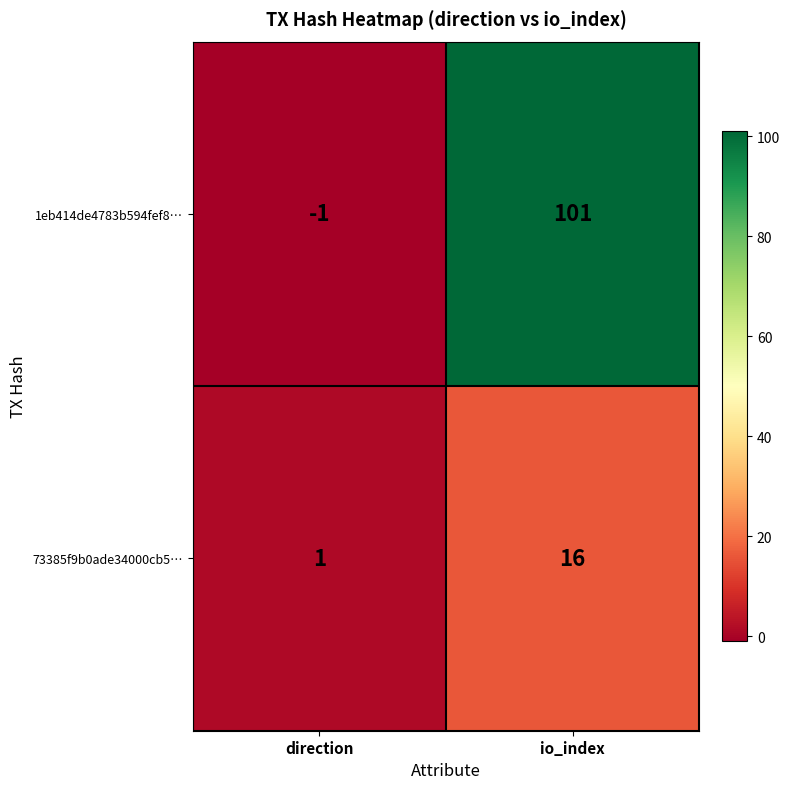

Where is 73385f9b0ade34000cb5… nearest to the value 8?

direction